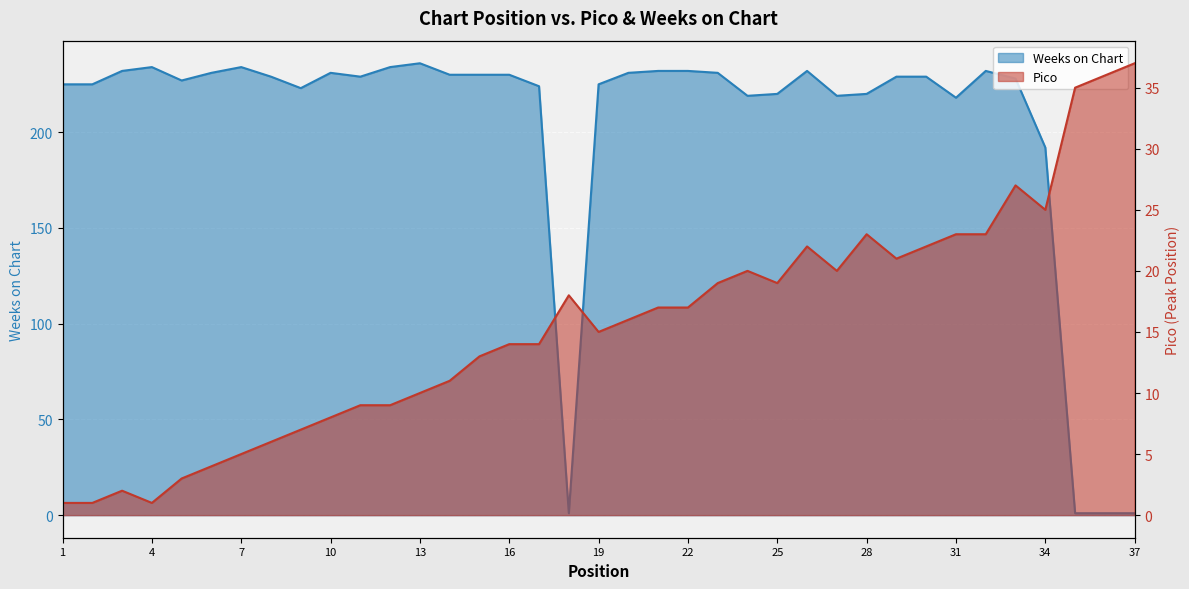

Between 1 and 29, which series saw the biggest shift?

Pico